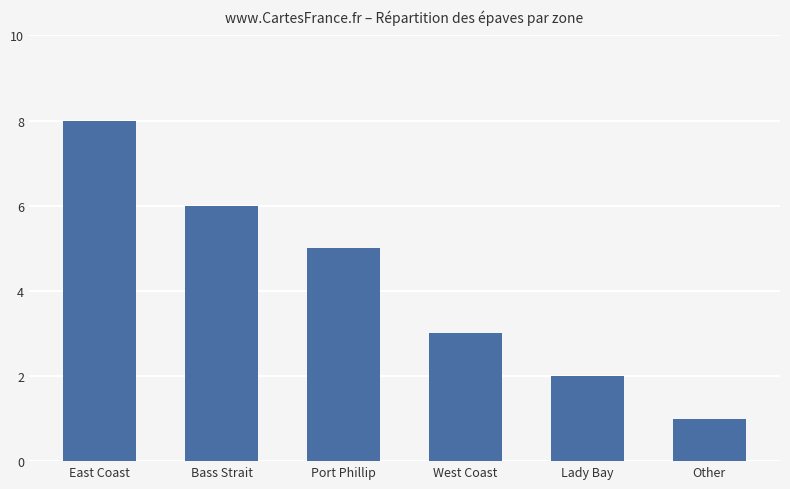

How many values are below 5?

3